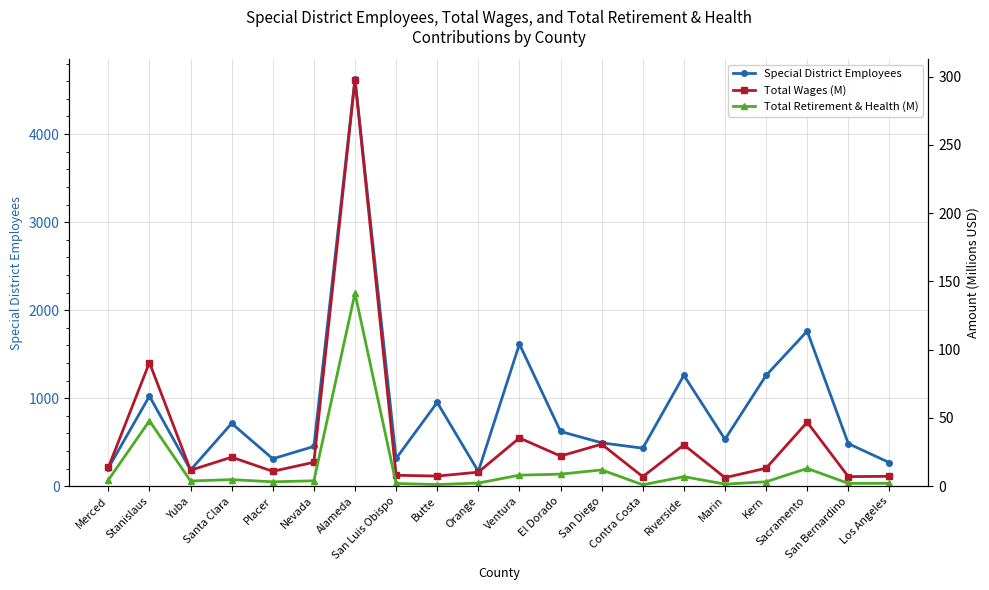

How many data points in Total Retirement & Health (M) are less than 3?

7